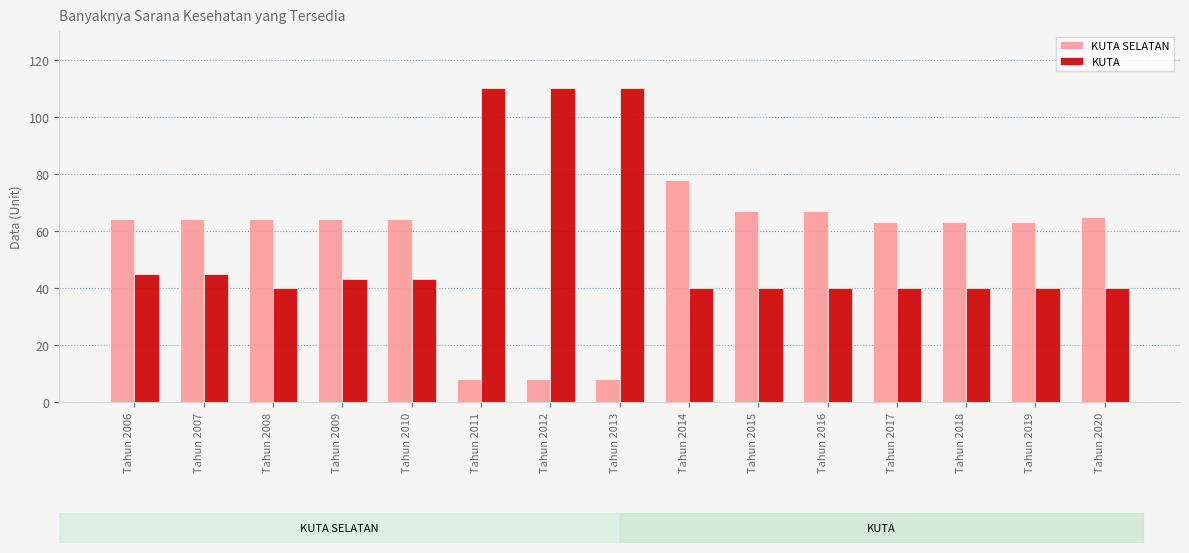

Reading right to left, what are all the values shown in this chart?

KUTA SELATAN: Tahun 2020=65	Tahun 2019=63	Tahun 2018=63	Tahun 2017=63	Tahun 2016=67	Tahun 2015=67	Tahun 2014=78	Tahun 2013=8	Tahun 2012=8	Tahun 2011=8	Tahun 2010=64	Tahun 2009=64	Tahun 2008=64	Tahun 2007=64	Tahun 2006=64
KUTA: Tahun 2020=40	Tahun 2019=40	Tahun 2018=40	Tahun 2017=40	Tahun 2016=40	Tahun 2015=40	Tahun 2014=40	Tahun 2013=110	Tahun 2012=110	Tahun 2011=110	Tahun 2010=43	Tahun 2009=43	Tahun 2008=40	Tahun 2007=45	Tahun 2006=45